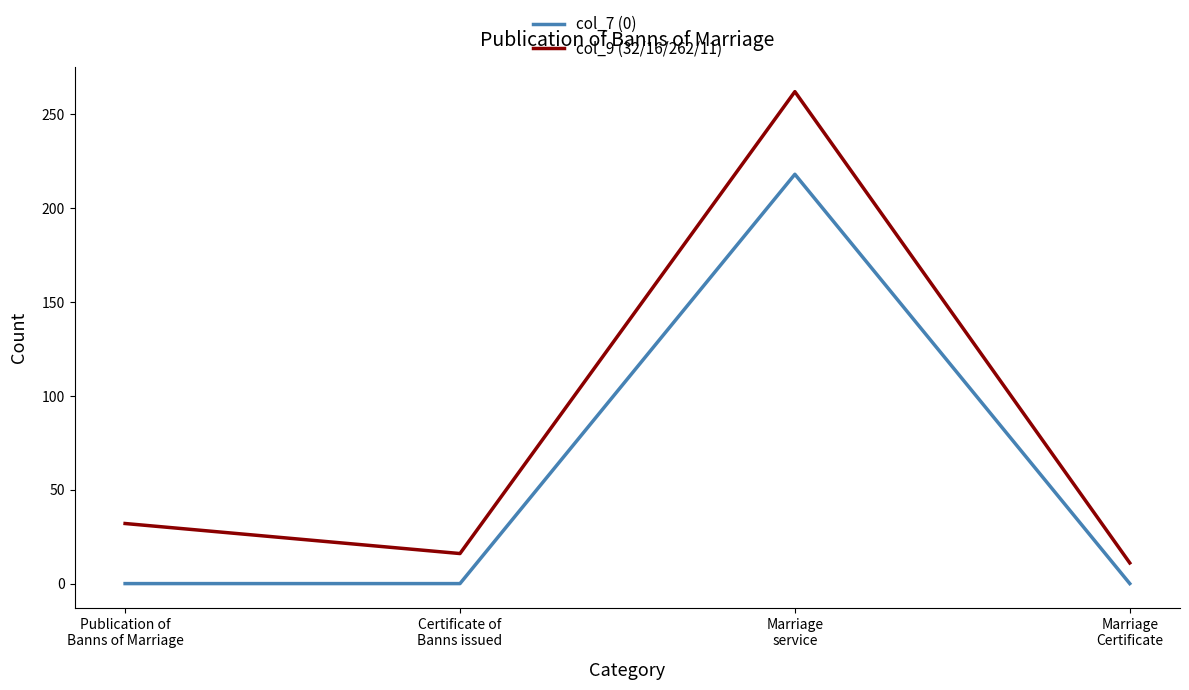

What is the sum of the col_9 (32/16/262/11) values at Marriage
Certificate and Publication of
Banns of Marriage?

43